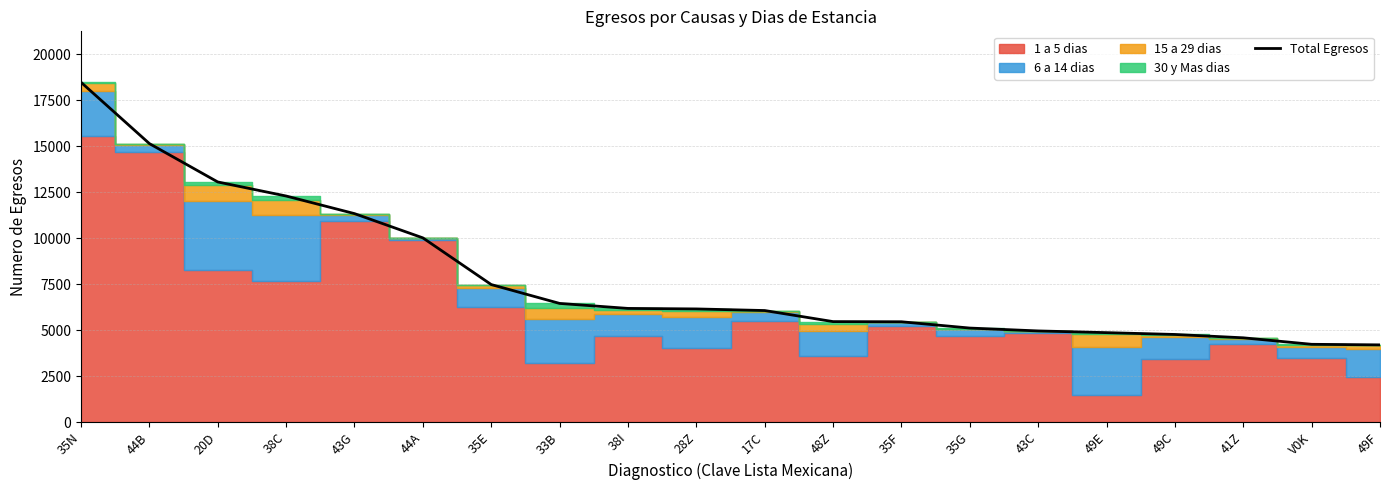

Reading left to right, transcribe all the data shown in this chart.

35N=18472	44B=15139	20D=13053	38C=12289	43G=11332	44A=10013	35E=7475	33B=6450	38I=6178	28Z=6150	17C=6063	48Z=5461	35F=5452	35G=5110	43C=4954	49E=4861	49C=4762	41Z=4580	V0K=4227	49F=4196